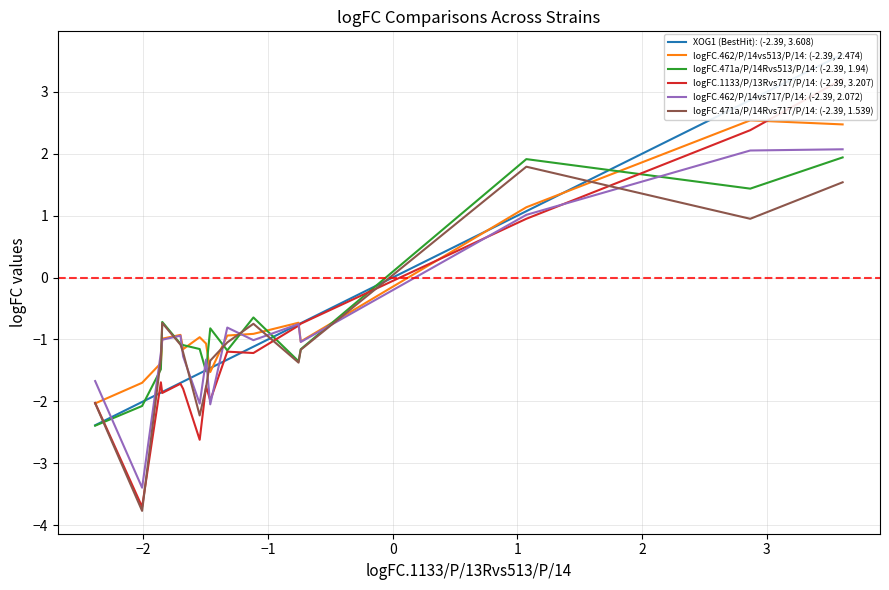

True or false: logFC.471a/P/14Rvs513/P/14: (-2.39, 1.94) and logFC.462/P/14vs717/P/14: (-2.39, 2.072) intersect in this chart.

True